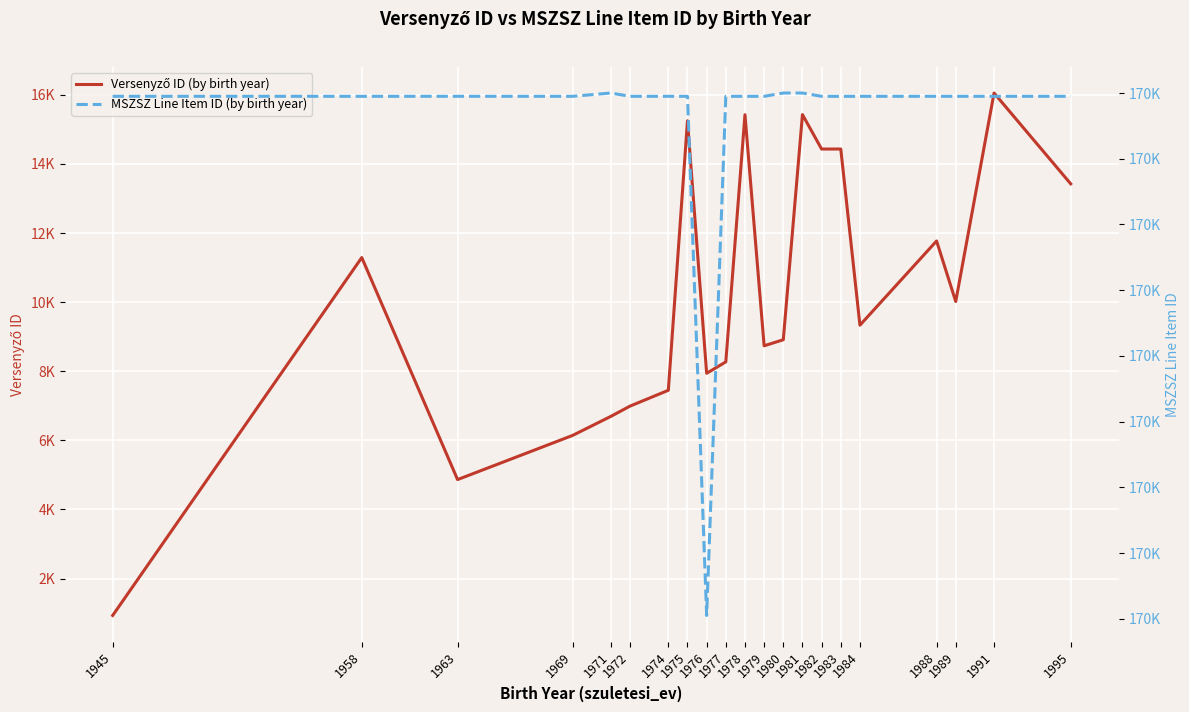

Which category has the highest value in the Versenyző ID (by birth year) series?

1991